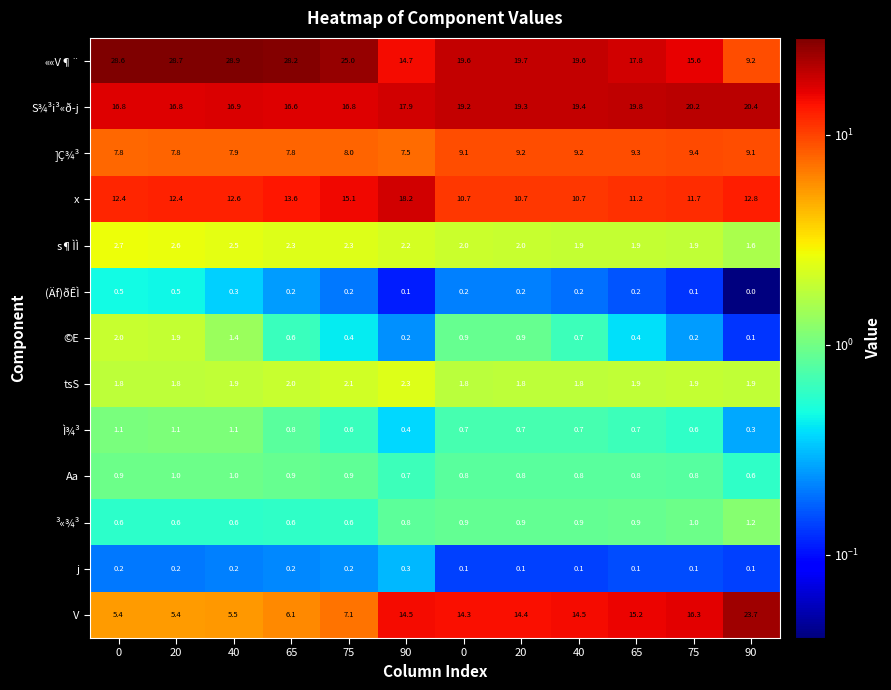

Rank the series at 40 from lowest to highest value.

j, (Äf)ðÊÌ, ³«¾³, Aa, Ì¾³, ©E, tsS, s¶ÌÌ, V, ]Ç¾³, x, S¾³i³«ð­j, ««V¶¨